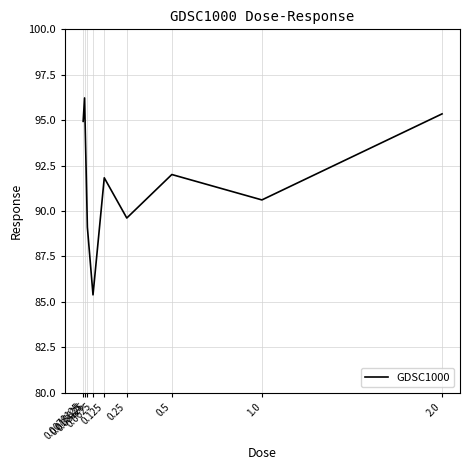

How many series are shown in this chart?

1